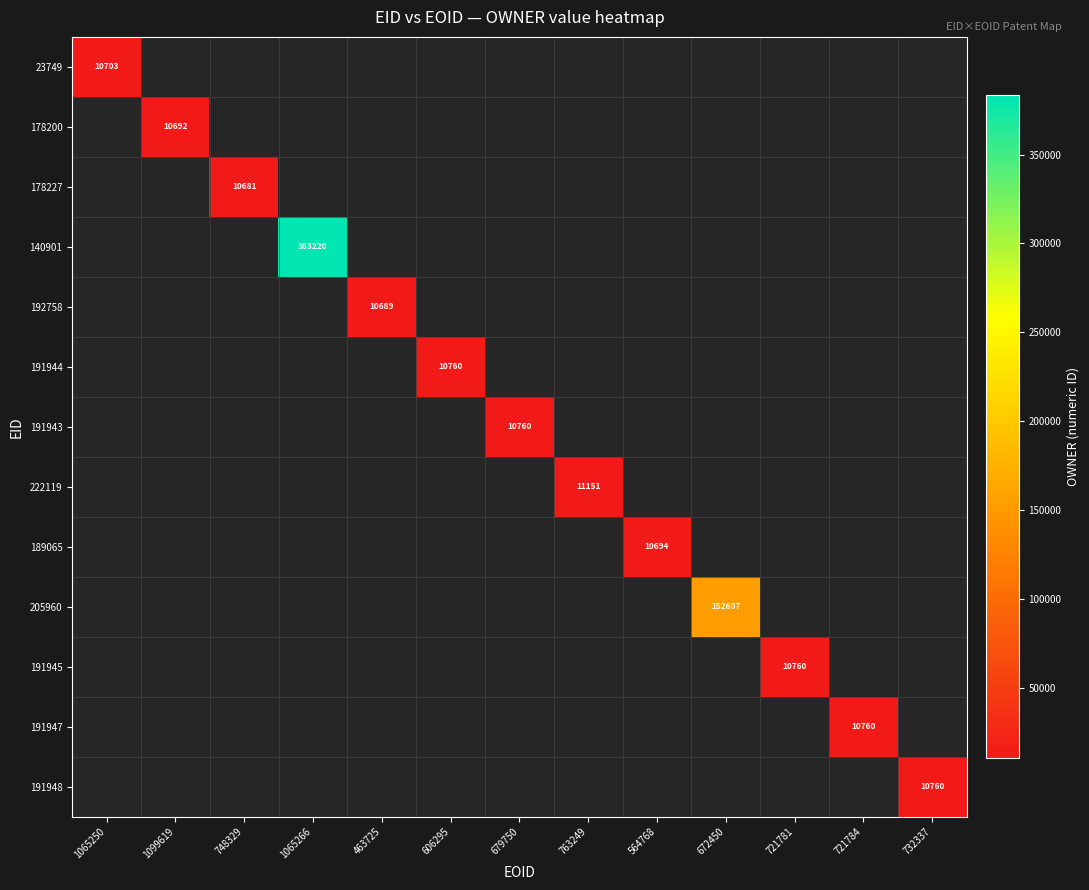

The value of 191945 at 721781 is 6441. True or false?

False